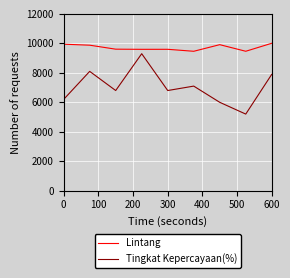

What are all the series names shown in the legend?

Lintang, Tingkat Kepercayaan(%)